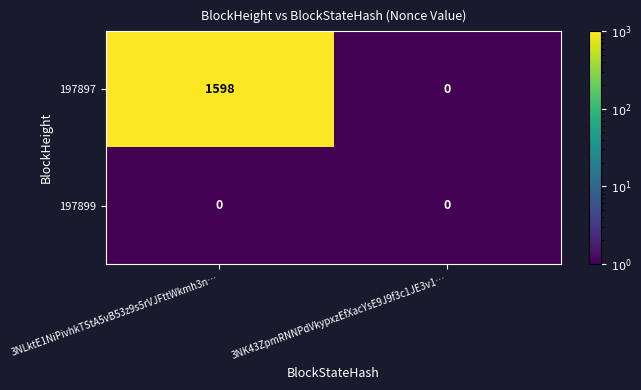

Between 3NLktE1NiPivhkTStA5vB53z9s5rVJFttWkmh3n… and 3NK43ZpmRNNPdVkypxzEfXacYsE9J9f3c1JE3v1…, which series saw the biggest shift?

197897